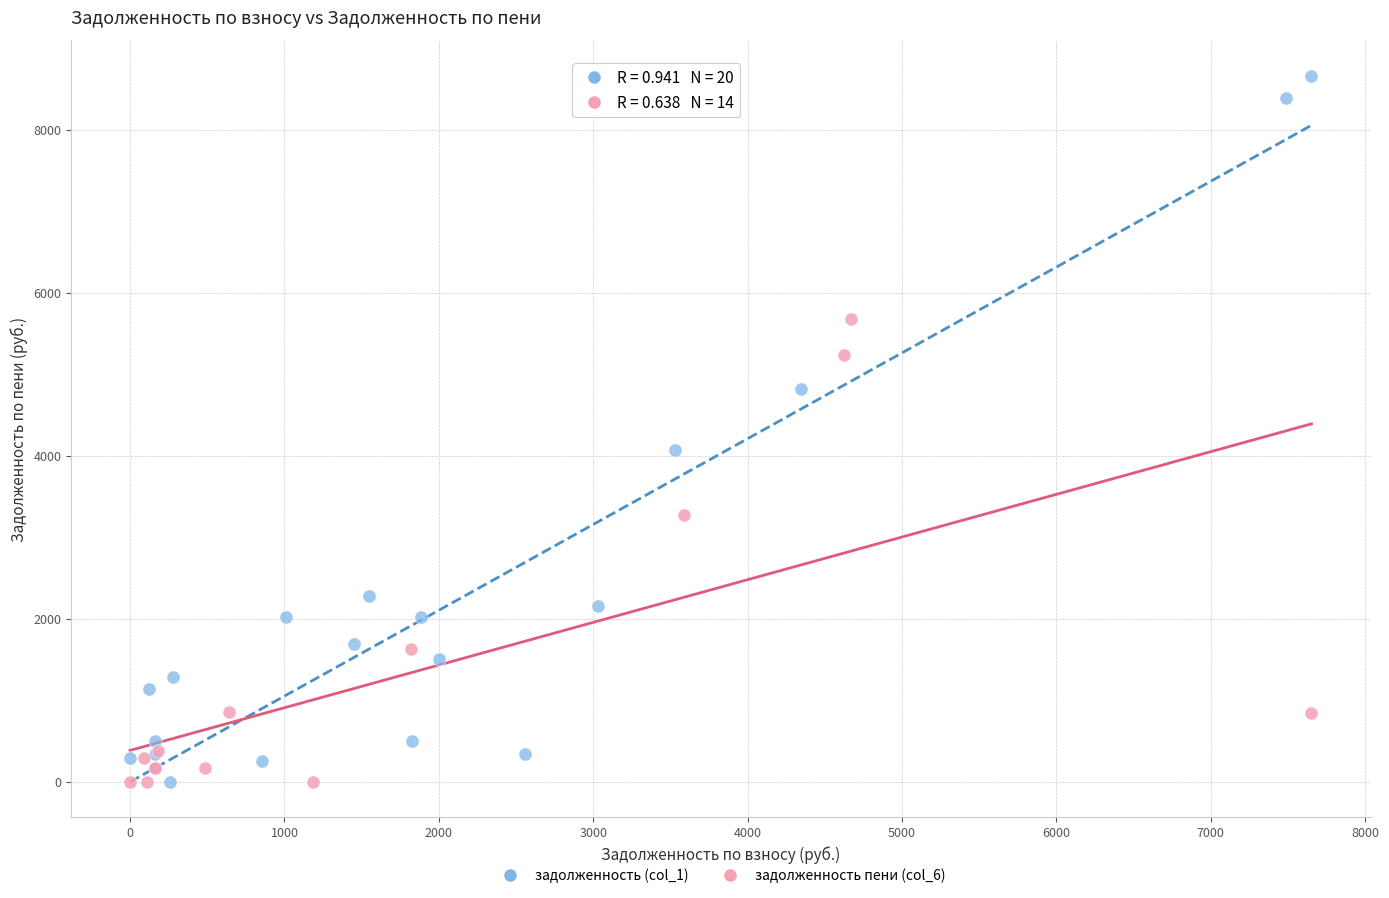

Which series has the widest spread of Y values?

задолженность (col_1)